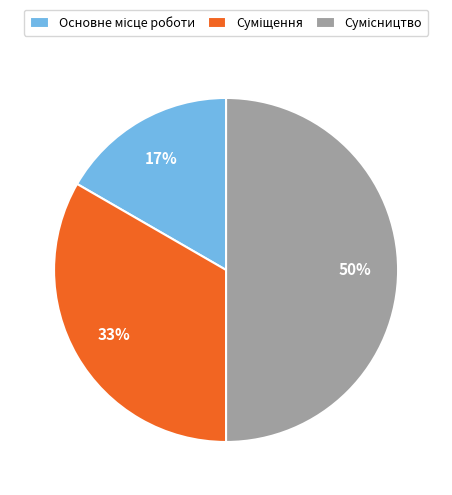

To the nearest percent, what is the average slice percentage?

33%